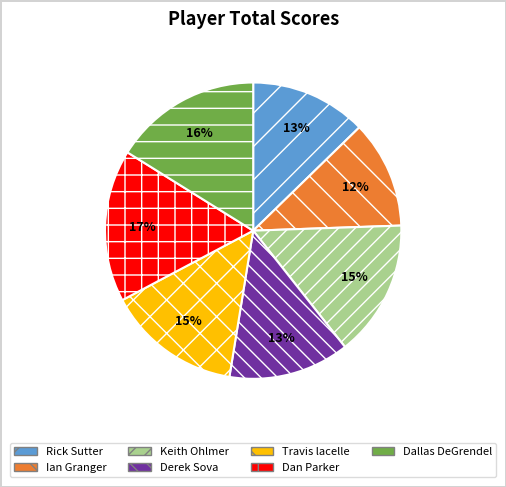

To the nearest percent, what portion does Travis lacelle represent?

15%